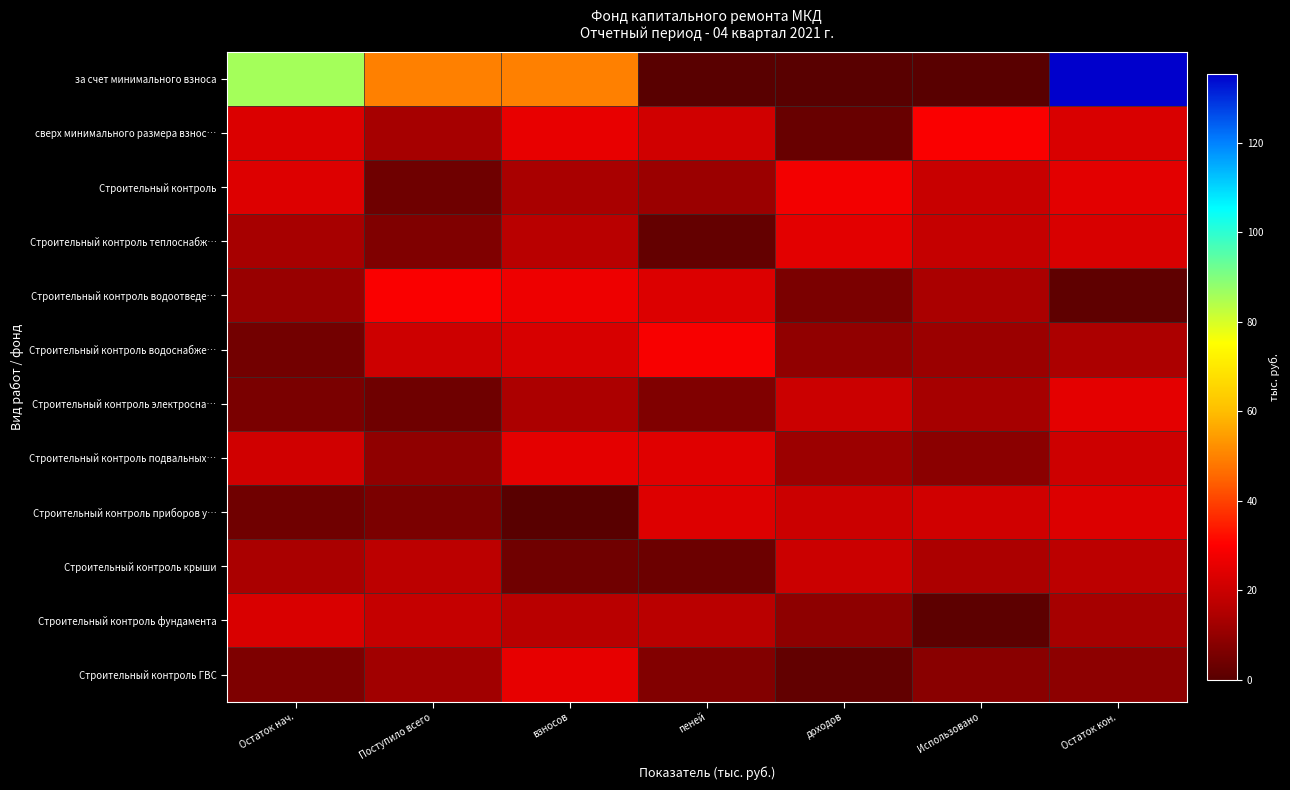

Count the number of data series in this chart.

12